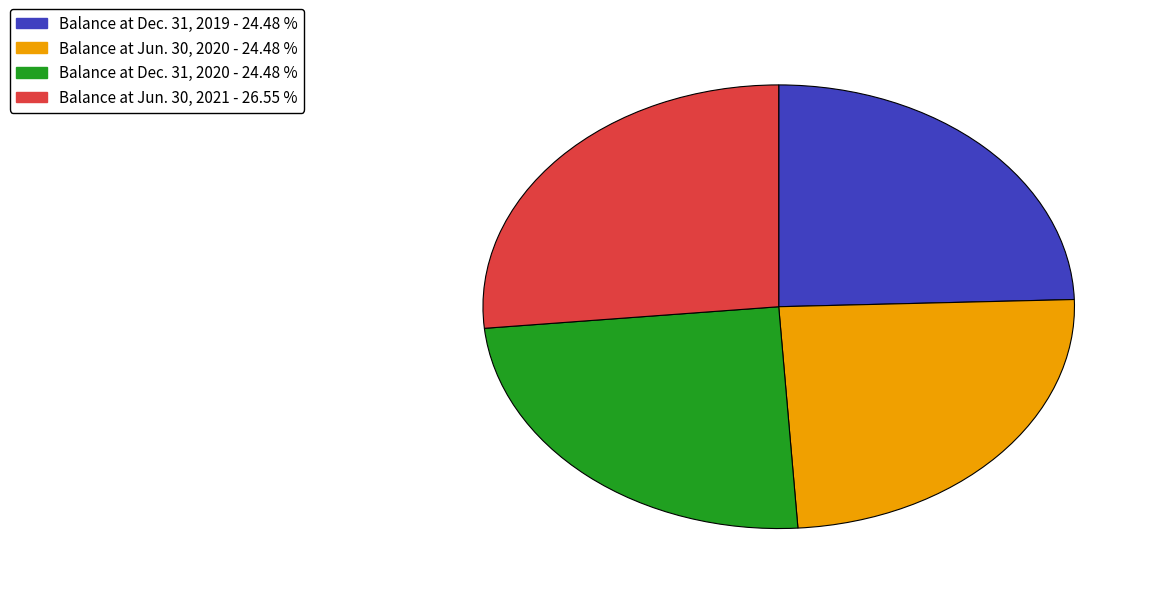

What is the largest slice in the pie chart?

Balance at Jun. 30, 2021